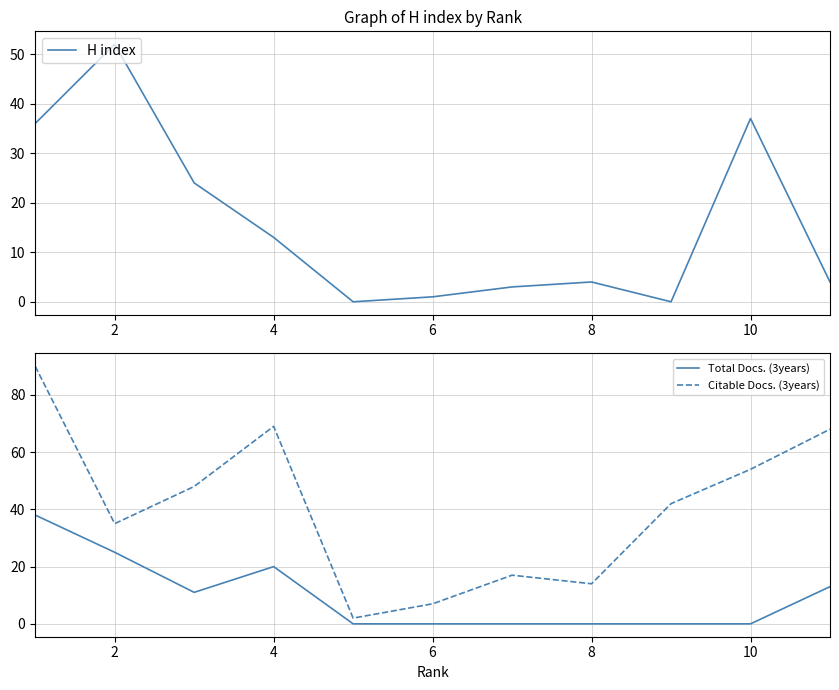

The H index series shows 1 at 6. True or false?

True